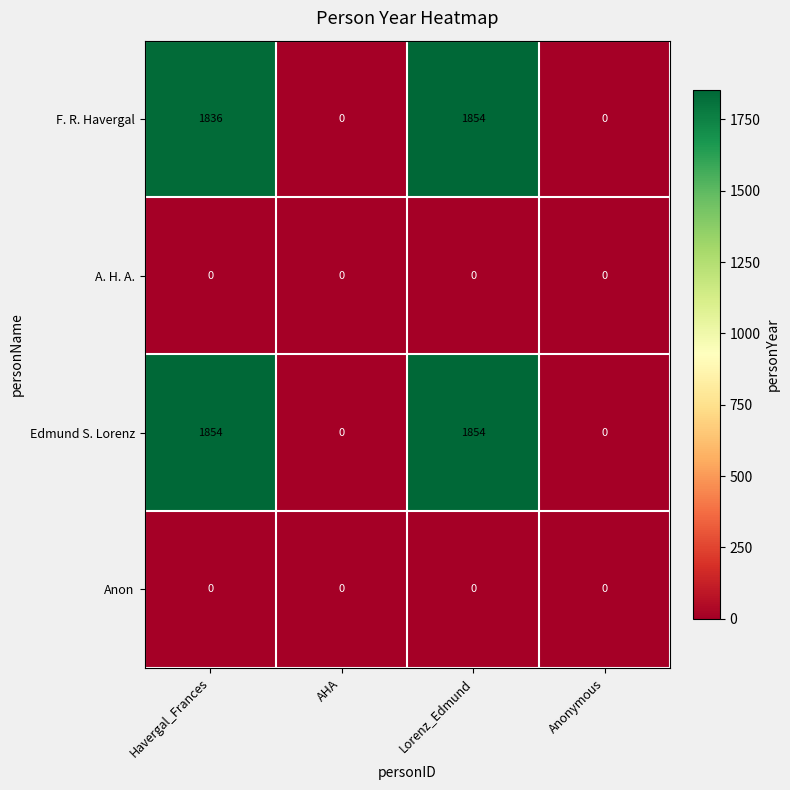

Reading left to right, what are all the values shown in this chart?

F. R. Havergal: Havergal_Frances=1836	AHA=0	Lorenz_Edmund=1854	Anonymous=0
A. H. A.: Havergal_Frances=0	AHA=0	Lorenz_Edmund=0	Anonymous=0
Edmund S. Lorenz: Havergal_Frances=1854	AHA=0	Lorenz_Edmund=1854	Anonymous=0
Anon: Havergal_Frances=0	AHA=0	Lorenz_Edmund=0	Anonymous=0